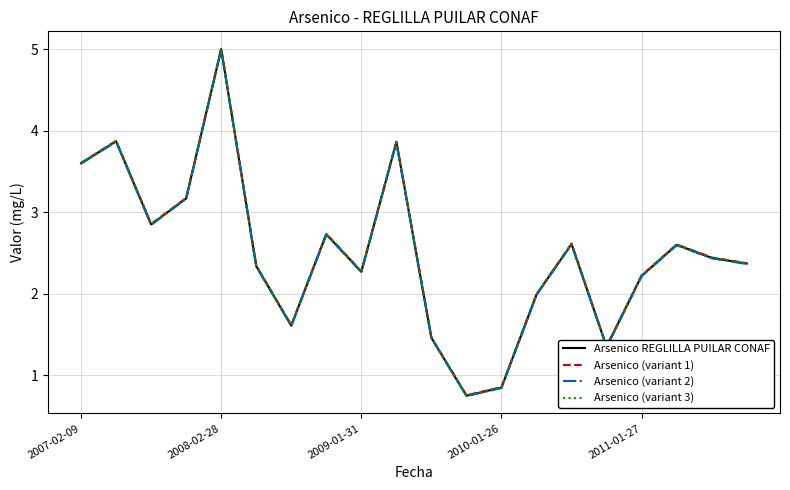

What is the smallest value displayed?

0.7